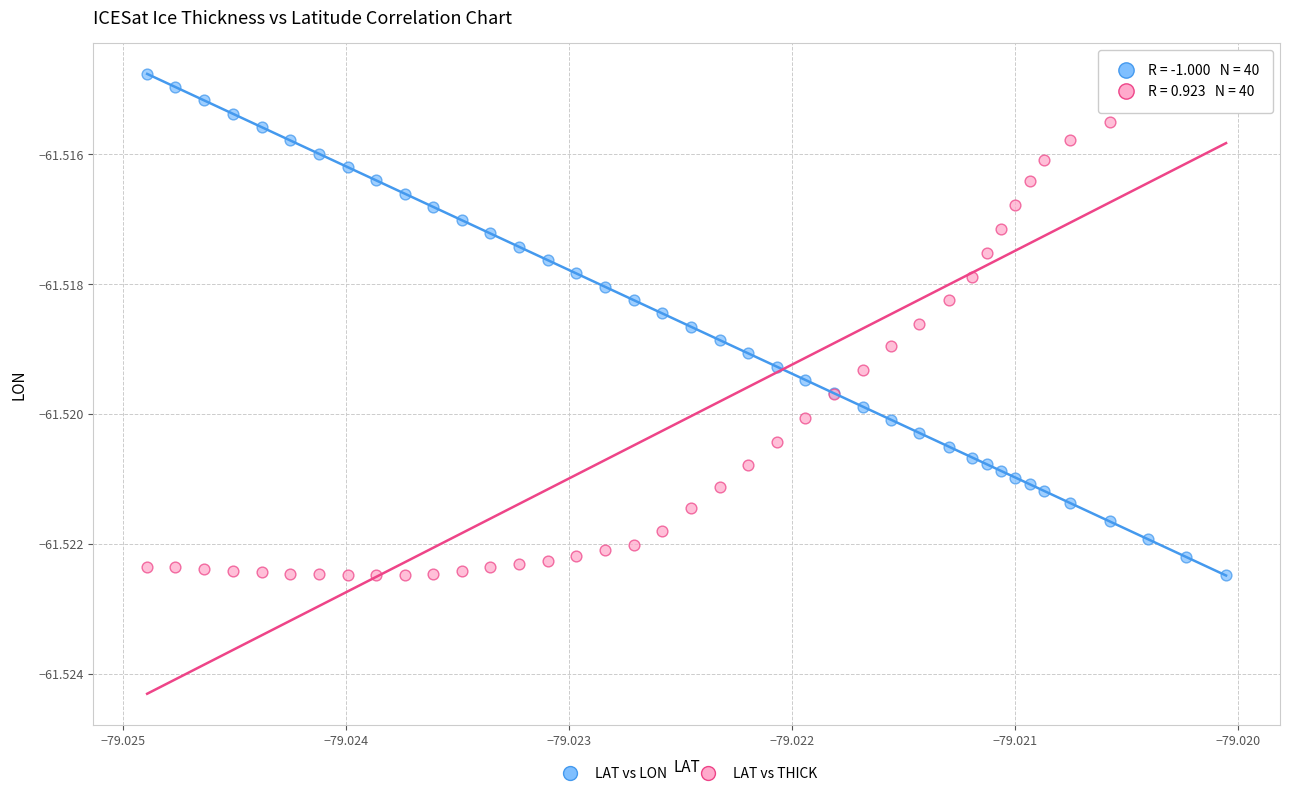

What are all the series names shown in the legend?

LAT vs LON, LAT vs THICK